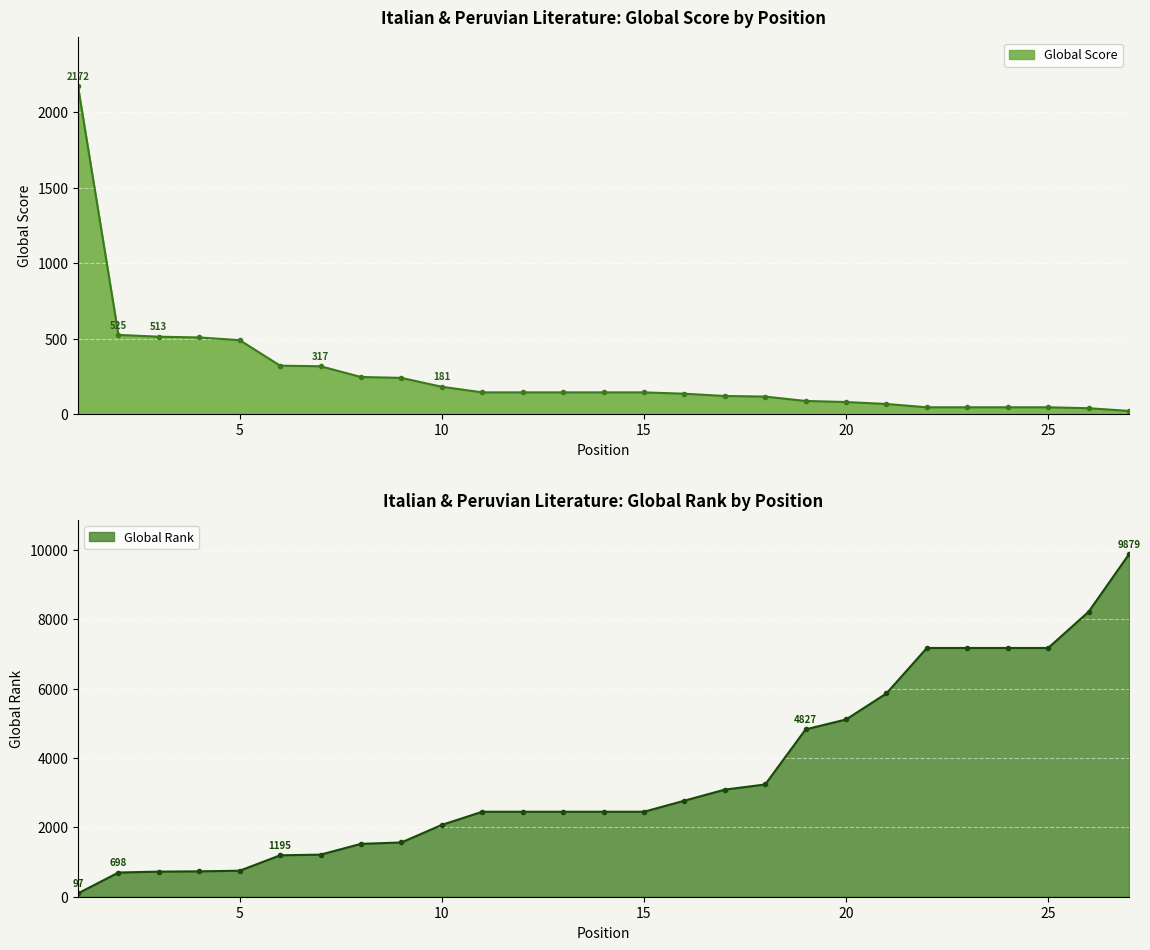

What is the greatest value displayed?

9879